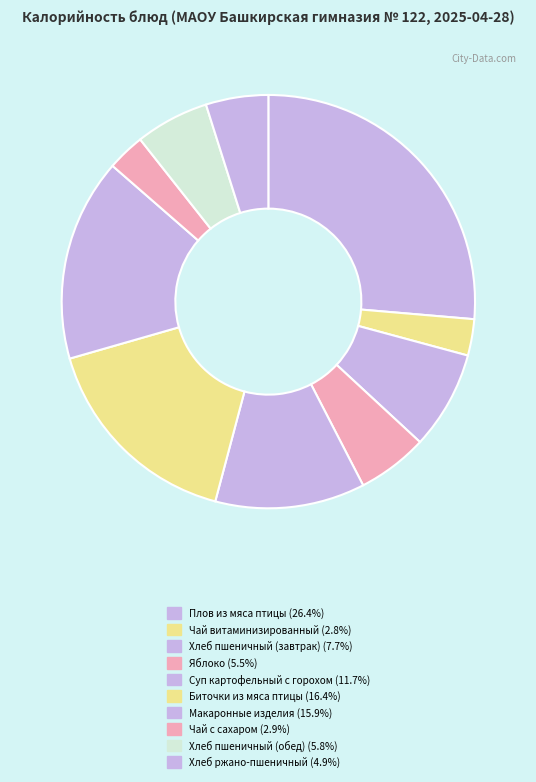

How many slices are in this pie chart?

10